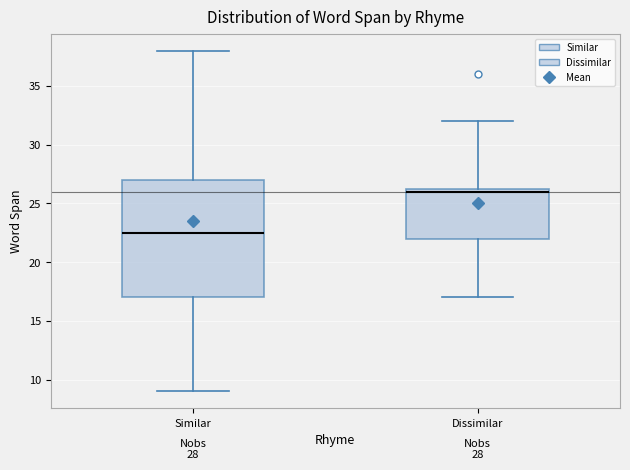

Which box is the tallest, from its lower edge to its upper edge?

Similar